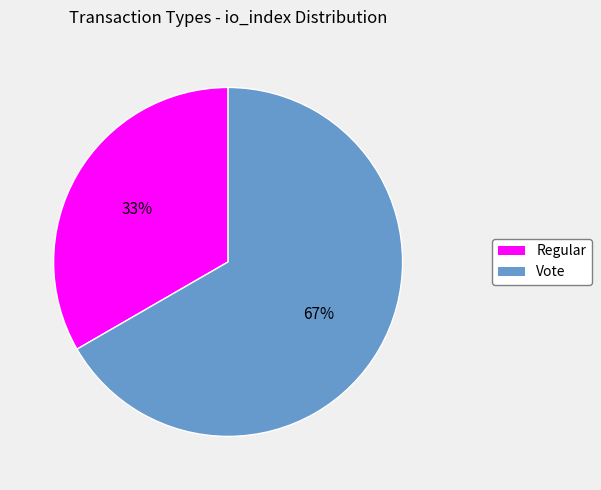

What percentage is the Vote slice, to the nearest percent?

67%